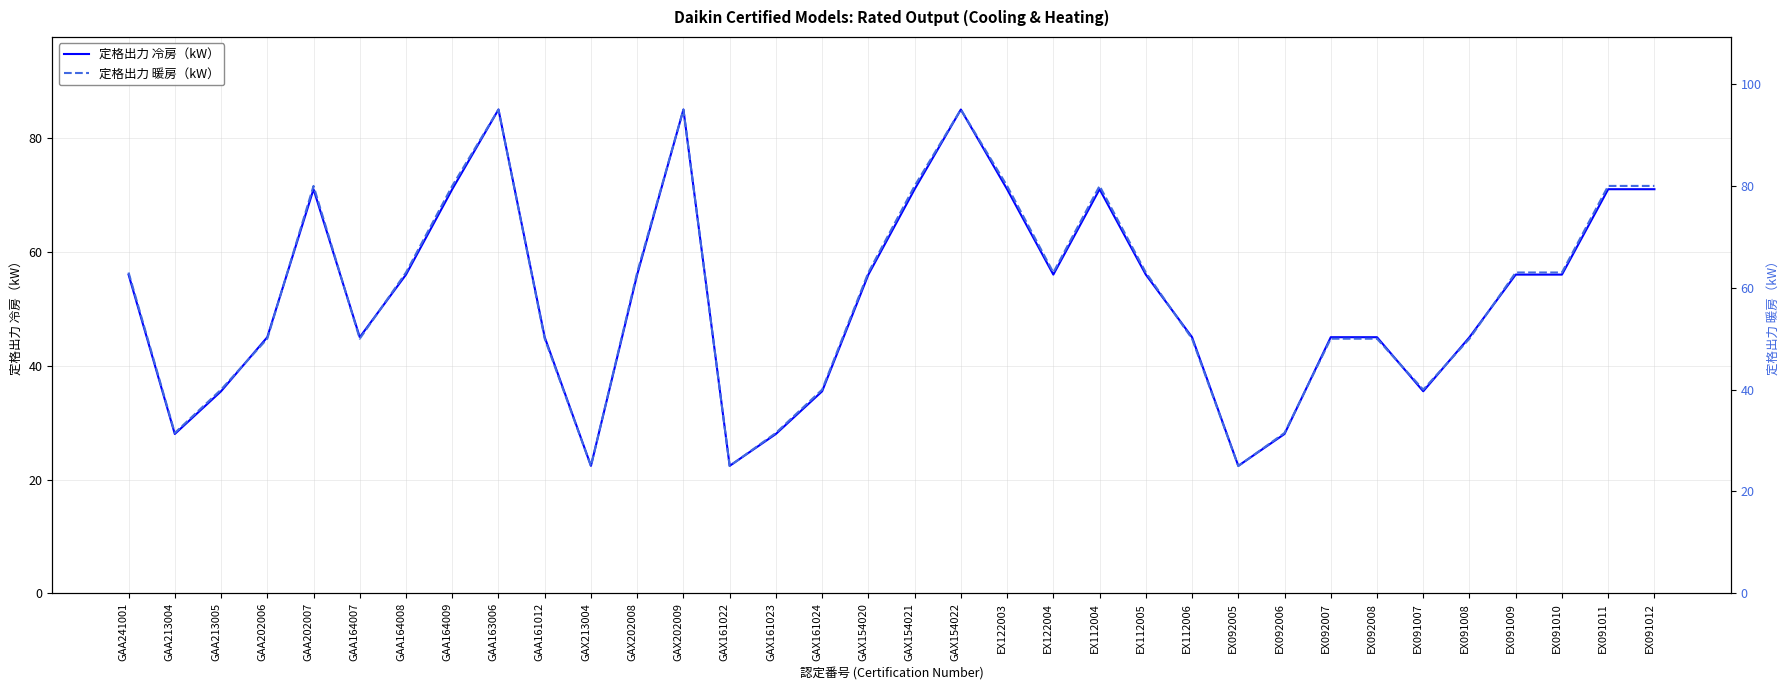

What is the lowest value of the 定格出力 冷房（kW） series?

22.4